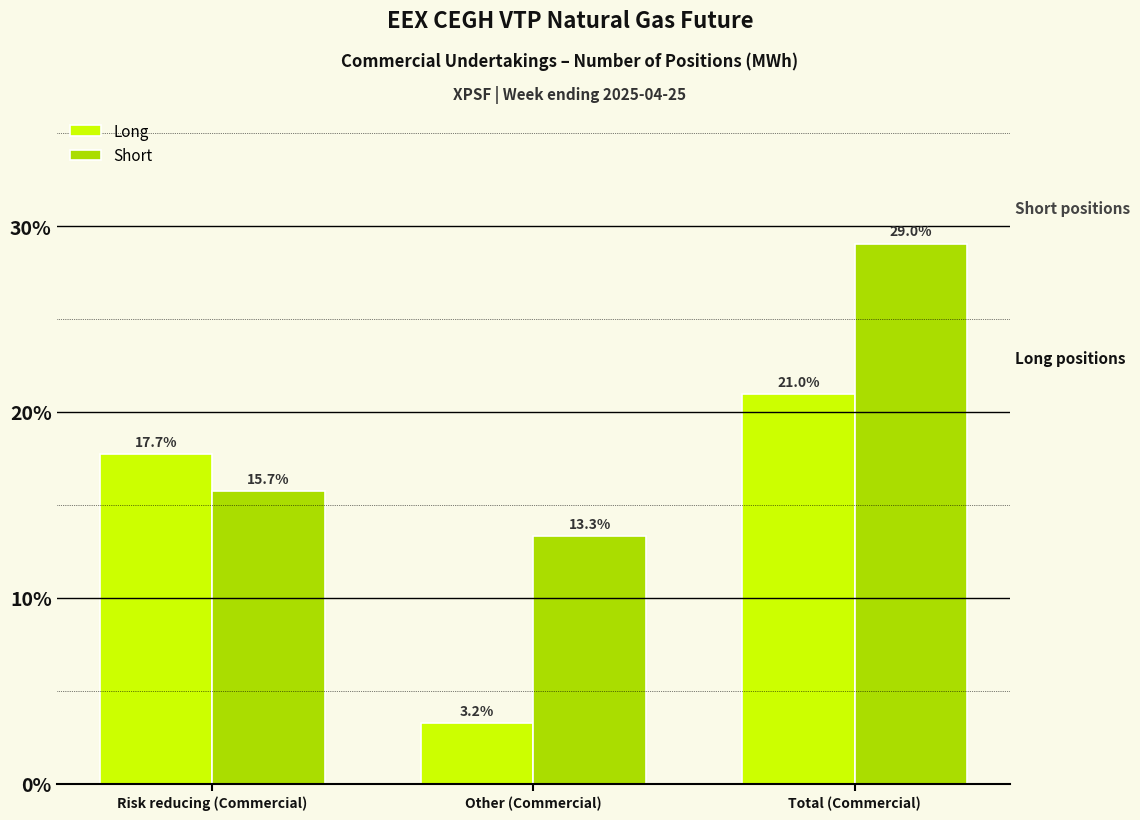

Reading left to right, list all the values displayed in this chart.

Long: Risk reducing (Commercial)=17.7	Other (Commercial)=3.2	Total (Commercial)=21.0
Short: Risk reducing (Commercial)=15.7	Other (Commercial)=13.3	Total (Commercial)=29.0